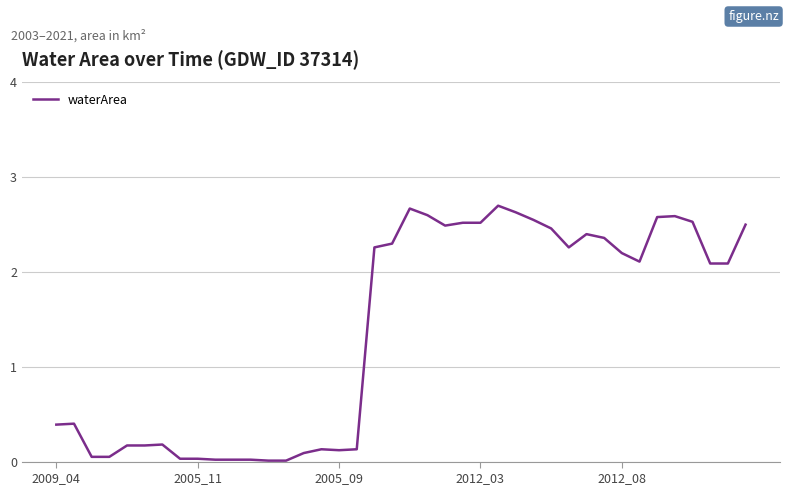

What is the maximum value shown in the chart?

2.7